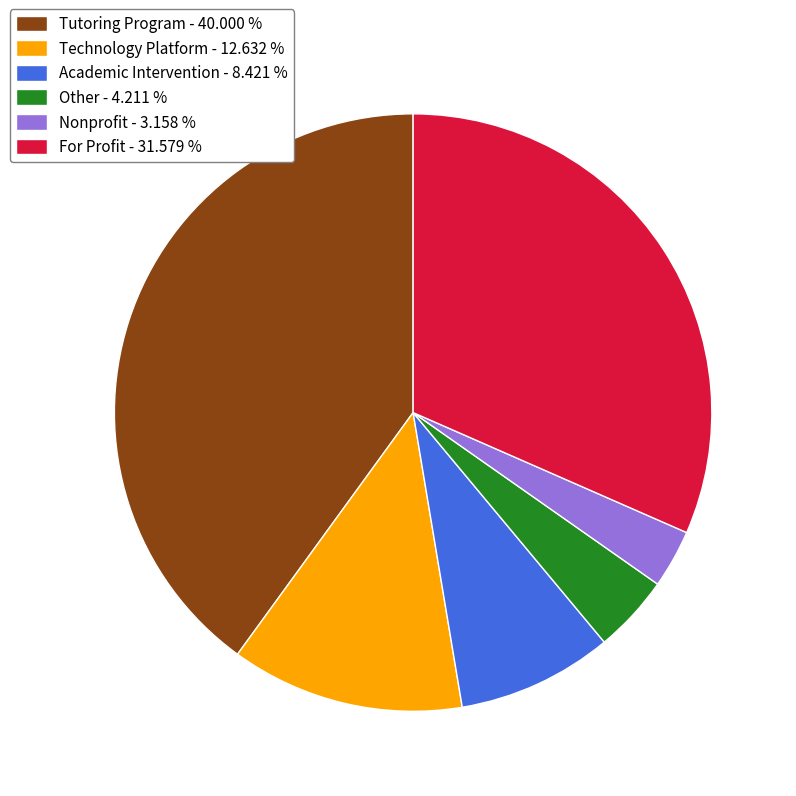

Is it true that For Profit is 17% of the pie?

False